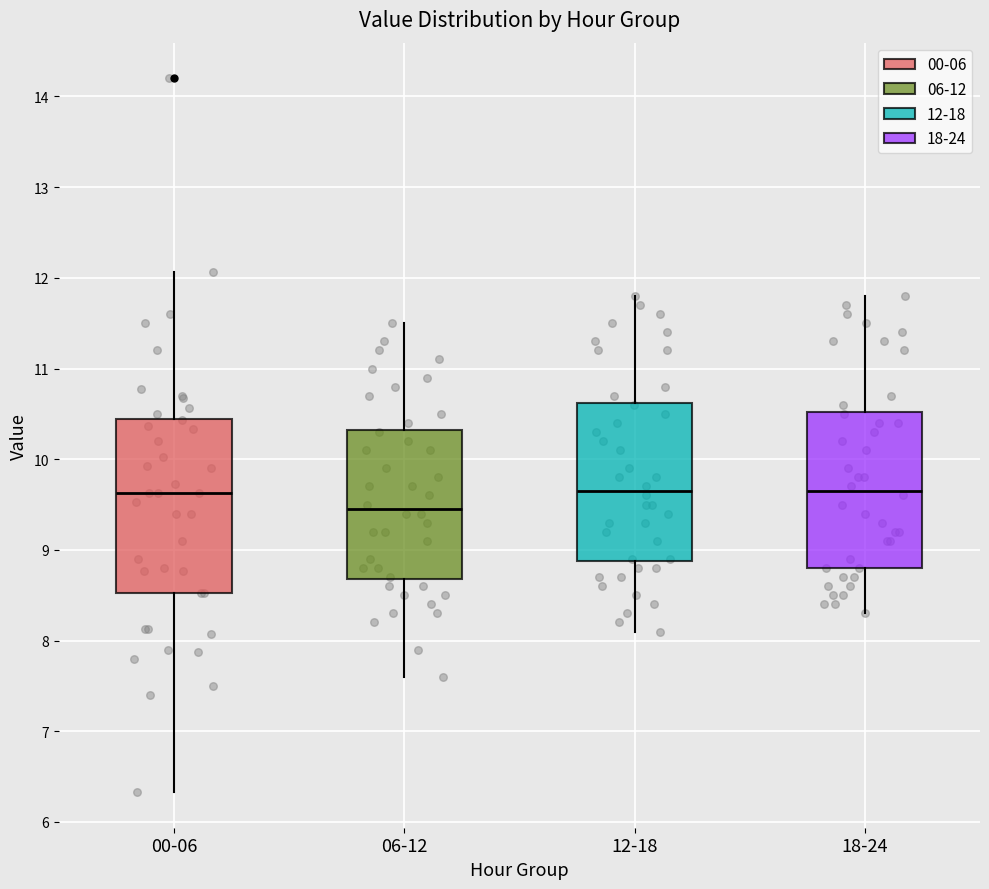

Reading left to right, transcribe this box plot: for each box, give where its median line is, the range the box spans, and where its two whiskers end, as read against the y-axis. The values are not printed on the chart, so give them approximately, as read against the axis.

00-06: median 9.6, box 8.5 to 10.4, whiskers 6.3 to 12.1
06-12: median 9.5, box 8.7 to 10.3, whiskers 7.6 to 11.5
12-18: median 9.7, box 8.9 to 10.6, whiskers 8.1 to 11.8
18-24: median 9.7, box 8.8 to 10.5, whiskers 8.3 to 11.8